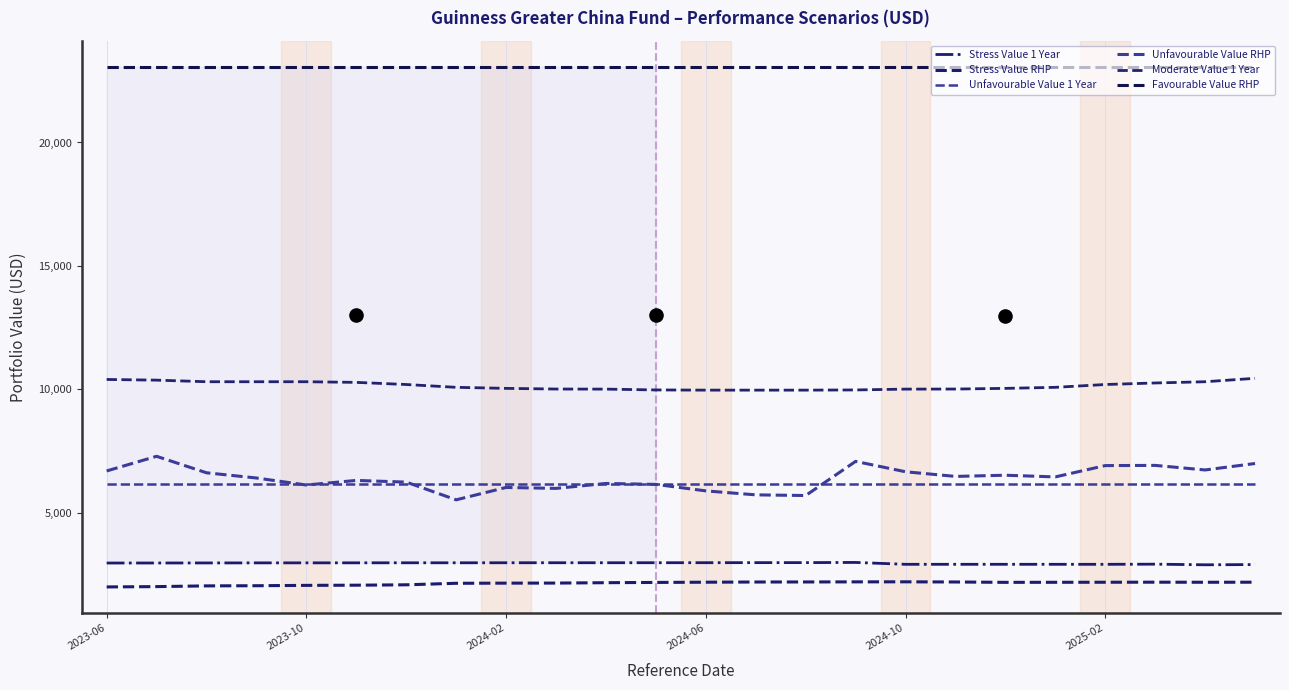

Which series reaches the minimum Y coordinate?

Stress Value RHP